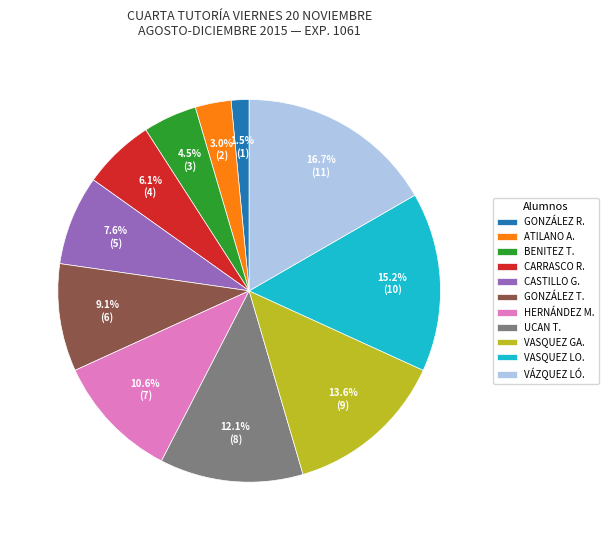

Between UCAN T. and BENITEZ T., which is larger?

UCAN T.